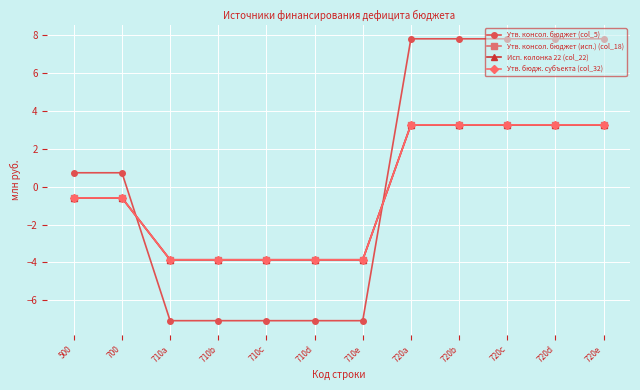

What is the maximum value shown in the chart?

7.8